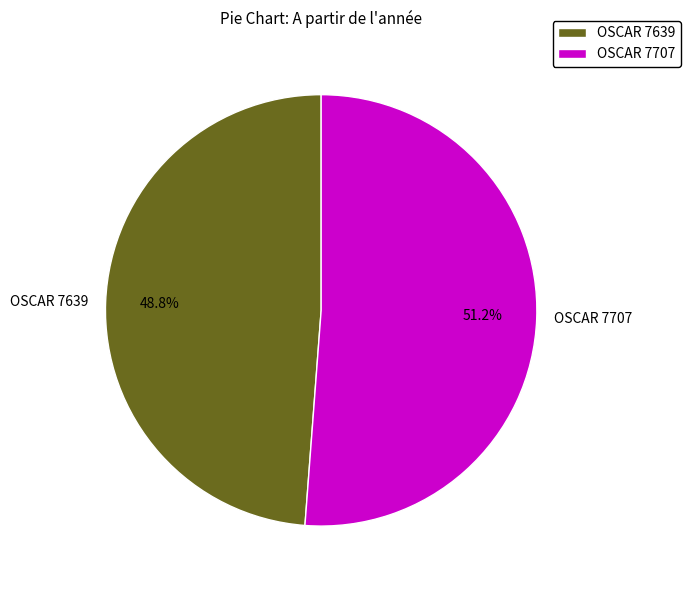

What is the smallest slice in the pie chart?

OSCAR 7639